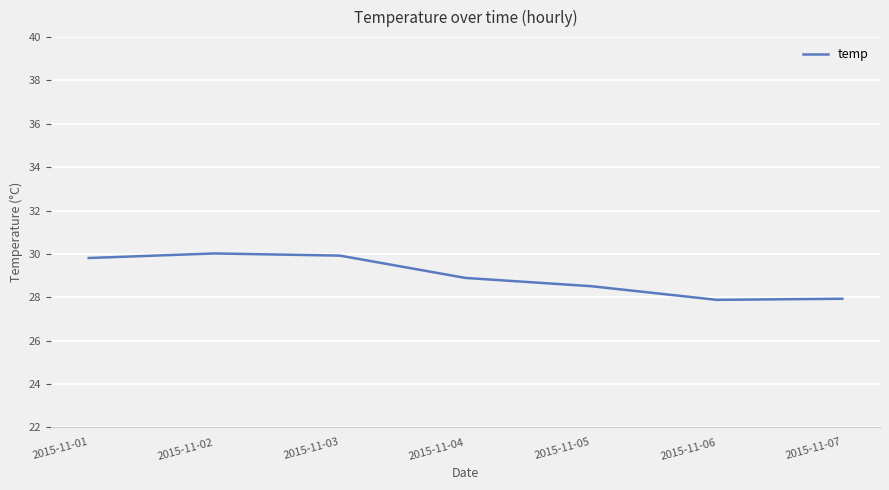

Reading left to right, transcribe all the data shown in this chart.

2015-11-01=29.8	2015-11-02=30.0	2015-11-03=29.9	2015-11-04=28.9	2015-11-05=28.5	2015-11-06=27.9	2015-11-07=27.9